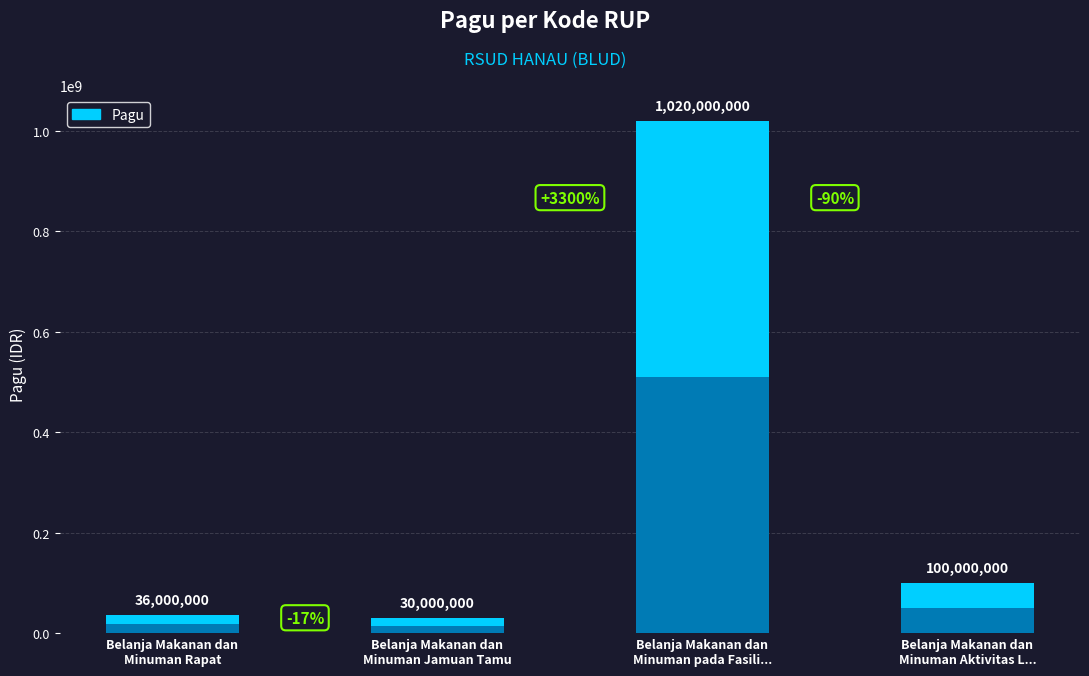

How many data points are less than 100000000?

2